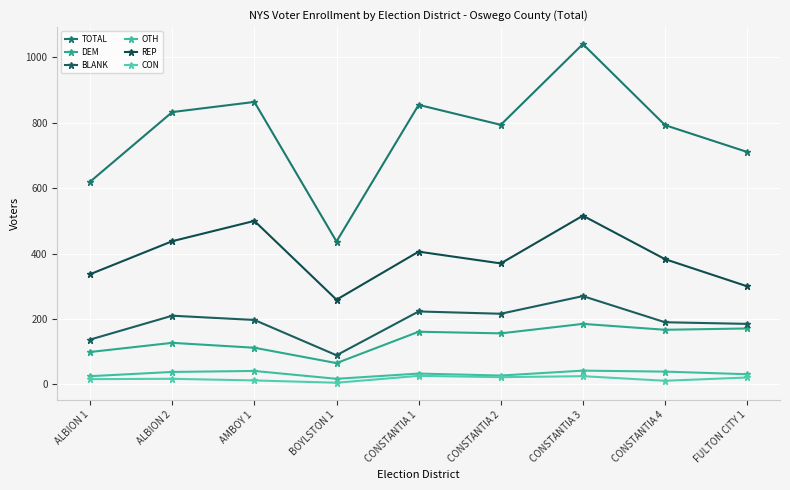

Does the chart display data point markers on the line(s)?

Yes